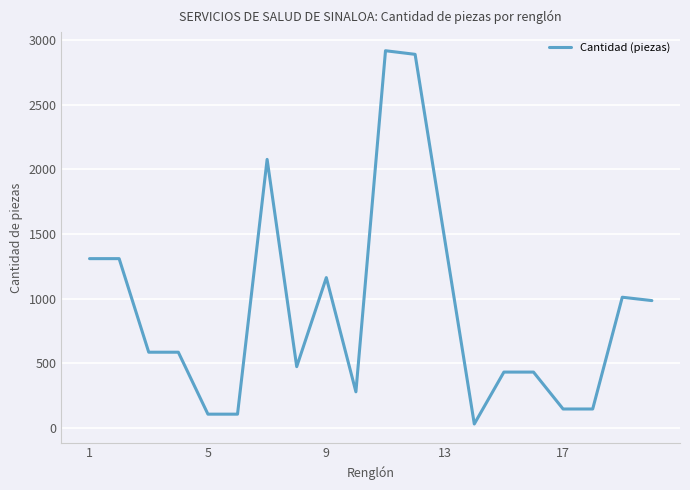

What is the maximum value shown in the chart?

2920